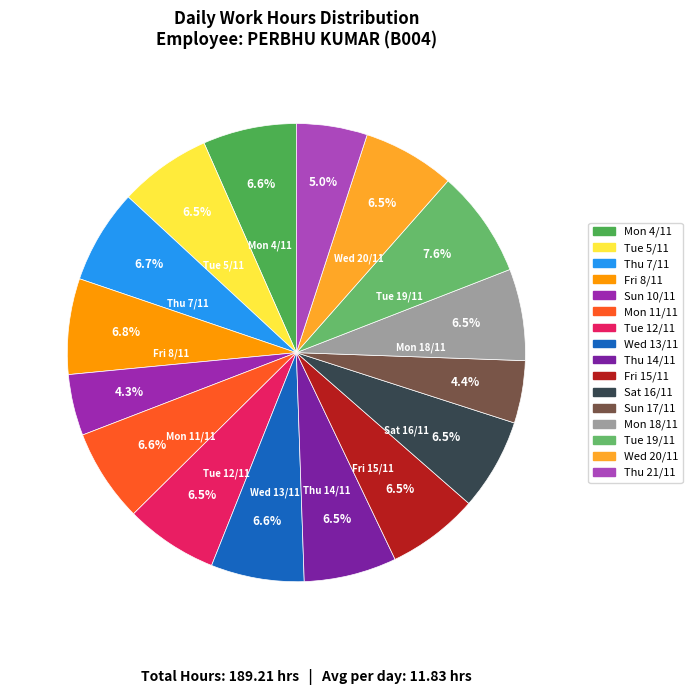

How much of the chart is everything except Fri 15/11?

93.5%